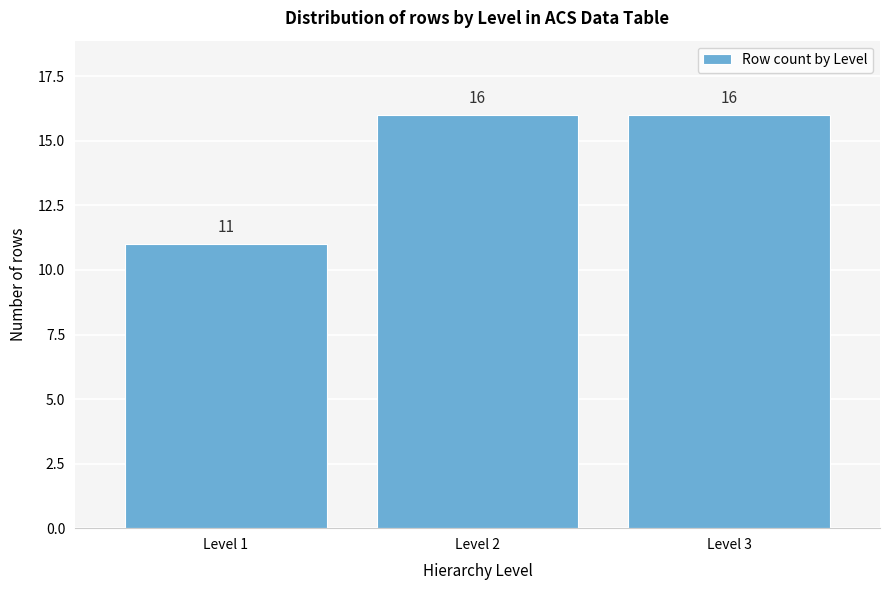

Reading left to right, list all the values displayed in this chart.

Level 1=11	Level 2=16	Level 3=16